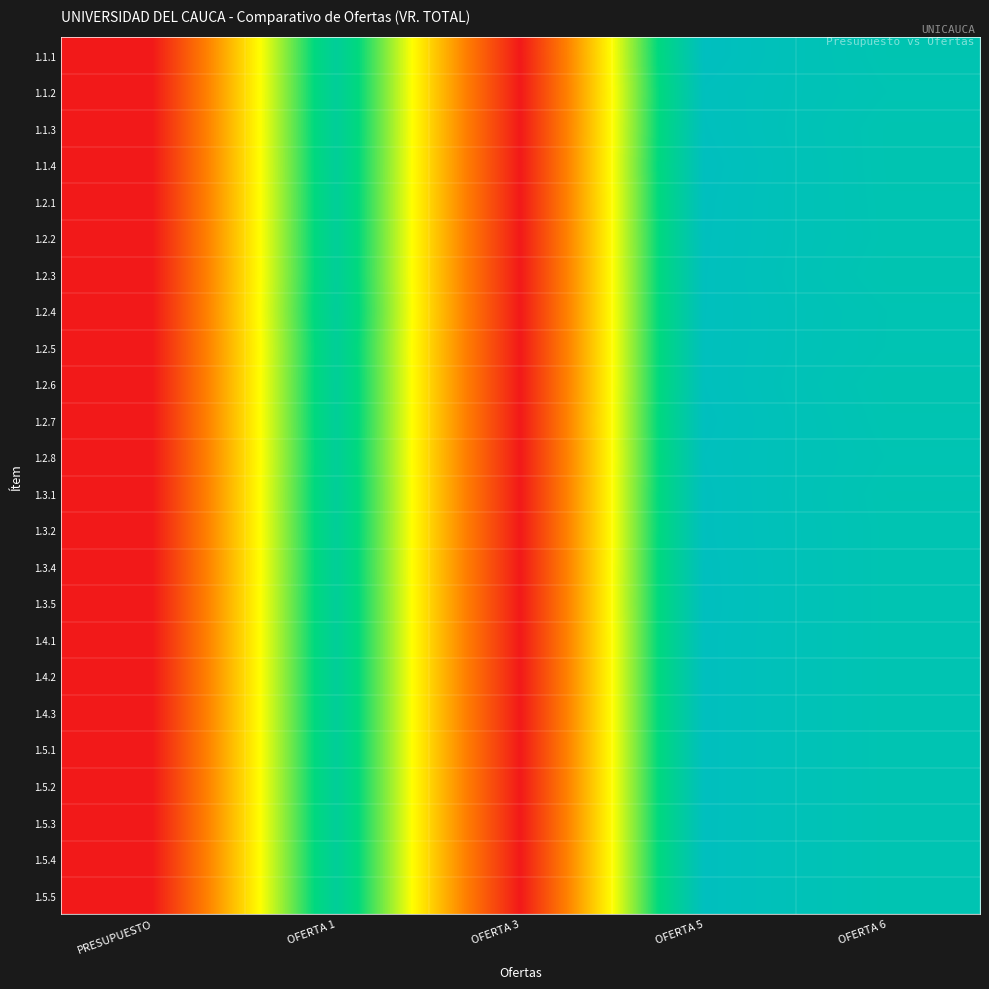

Reading left to right, extract all data points from this chart.

1.1.1: PRESUPUESTO=1.0	OFERTA 1=1.0	OFERTA 3=1.0	OFERTA 5=1.0	OFERTA 6=1.0
1.1.2: PRESUPUESTO=1.0	OFERTA 1=1.0	OFERTA 3=1.0	OFERTA 5=1.0	OFERTA 6=1.0
1.1.3: PRESUPUESTO=1.0	OFERTA 1=1.0	OFERTA 3=1.0	OFERTA 5=1.0	OFERTA 6=1.0
1.1.4: PRESUPUESTO=1.0	OFERTA 1=1.0	OFERTA 3=1.0	OFERTA 5=1.0	OFERTA 6=1.0
1.2.1: PRESUPUESTO=1.0	OFERTA 1=1.0	OFERTA 3=1.0	OFERTA 5=1.0	OFERTA 6=1.0
1.2.2: PRESUPUESTO=1.0	OFERTA 1=1.0	OFERTA 3=1.0	OFERTA 5=1.0	OFERTA 6=1.0
1.2.3: PRESUPUESTO=1.0	OFERTA 1=1.0	OFERTA 3=1.0	OFERTA 5=1.0	OFERTA 6=1.0
1.2.4: PRESUPUESTO=1.0	OFERTA 1=1.0	OFERTA 3=1.0	OFERTA 5=1.0	OFERTA 6=1.0
1.2.5: PRESUPUESTO=1.0	OFERTA 1=1.0	OFERTA 3=1.0	OFERTA 5=1.0	OFERTA 6=1.0
1.2.6: PRESUPUESTO=1.0	OFERTA 1=1.0	OFERTA 3=1.0	OFERTA 5=1.0	OFERTA 6=1.0
1.2.7: PRESUPUESTO=1.0	OFERTA 1=1.0	OFERTA 3=1.0	OFERTA 5=1.0	OFERTA 6=1.0
1.2.8: PRESUPUESTO=1.0	OFERTA 1=1.0	OFERTA 3=1.0	OFERTA 5=1.0	OFERTA 6=1.0
1.3.1: PRESUPUESTO=1.0	OFERTA 1=1.0	OFERTA 3=1.0	OFERTA 5=1.0	OFERTA 6=1.0
1.3.2: PRESUPUESTO=1.0	OFERTA 1=1.0	OFERTA 3=1.0	OFERTA 5=1.0	OFERTA 6=1.0
1.3.4: PRESUPUESTO=1.0	OFERTA 1=1.0	OFERTA 3=1.0	OFERTA 5=1.0	OFERTA 6=1.0
1.3.5: PRESUPUESTO=1.0	OFERTA 1=1.0	OFERTA 3=1.0	OFERTA 5=1.0	OFERTA 6=1.0
1.4.1: PRESUPUESTO=1.0	OFERTA 1=1.0	OFERTA 3=1.0	OFERTA 5=1.0	OFERTA 6=1.0
1.4.2: PRESUPUESTO=1.0	OFERTA 1=1.0	OFERTA 3=1.0	OFERTA 5=1.0	OFERTA 6=1.0
1.4.3: PRESUPUESTO=1.0	OFERTA 1=1.0	OFERTA 3=1.0	OFERTA 5=1.0	OFERTA 6=1.0
1.5.1: PRESUPUESTO=1.0	OFERTA 1=1.0	OFERTA 3=1.0	OFERTA 5=1.0	OFERTA 6=1.0
1.5.2: PRESUPUESTO=1.0	OFERTA 1=1.0	OFERTA 3=1.0	OFERTA 5=1.0	OFERTA 6=1.0
1.5.3: PRESUPUESTO=1.0	OFERTA 1=1.0	OFERTA 3=1.0	OFERTA 5=1.0	OFERTA 6=1.0
1.5.4: PRESUPUESTO=1.0	OFERTA 1=1.0	OFERTA 3=1.0	OFERTA 5=1.0	OFERTA 6=1.0
1.5.5: PRESUPUESTO=1.0	OFERTA 1=1.0	OFERTA 3=1.0	OFERTA 5=1.0	OFERTA 6=1.0